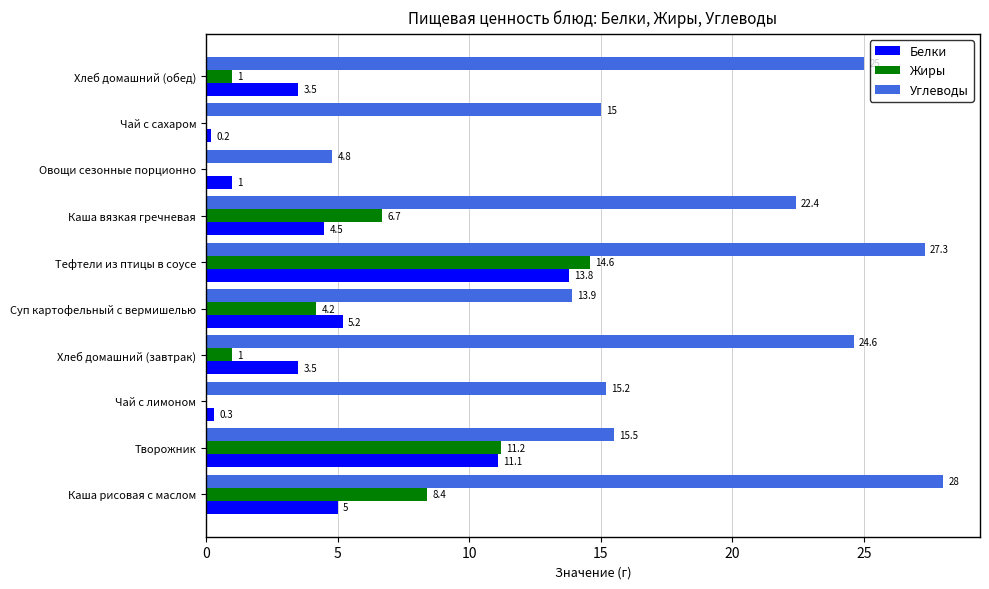

Read the Белки value at Суп картофельный с вермишелью.

5.2